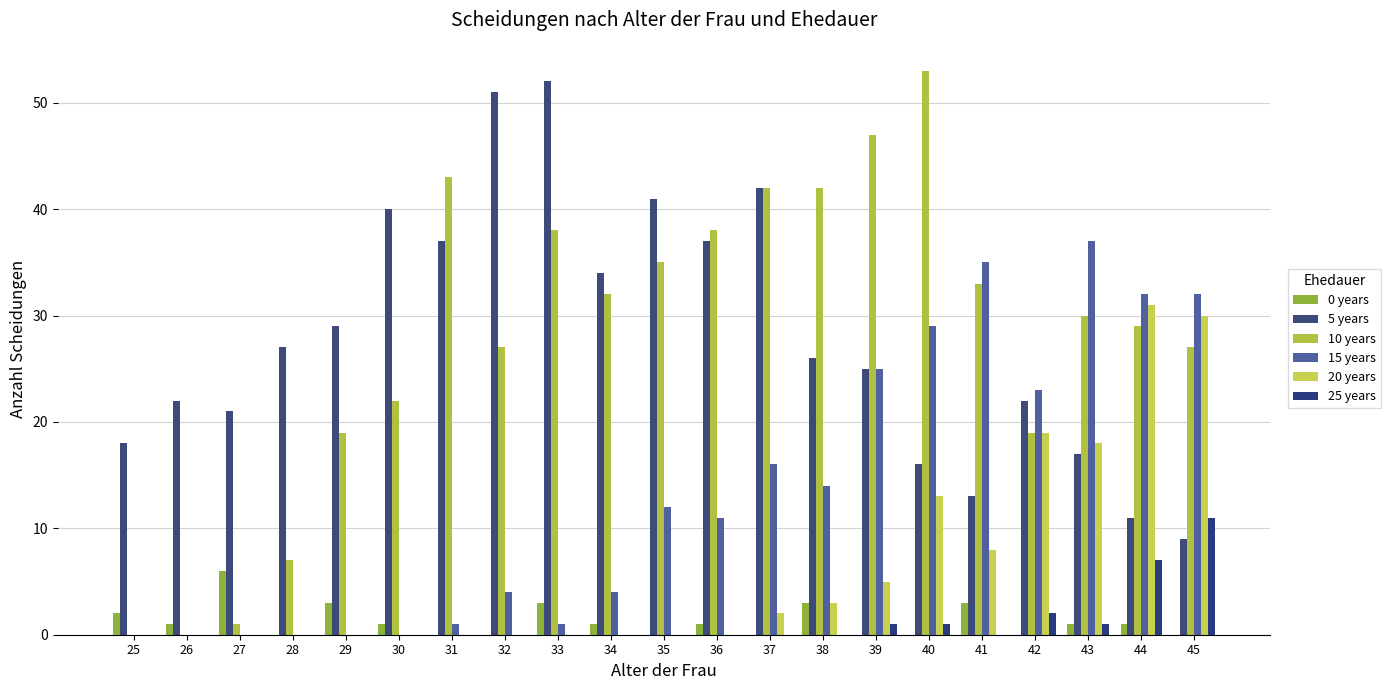

How many distinct data groups are displayed?

6